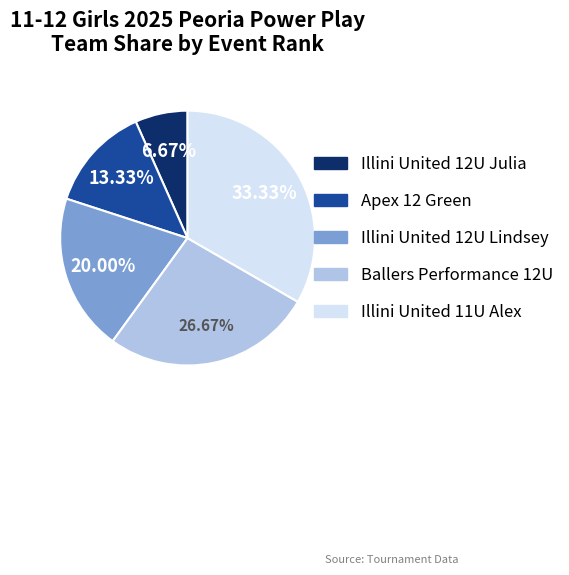

Is it true that Illini United 12U Julia is 7% of the pie?

True